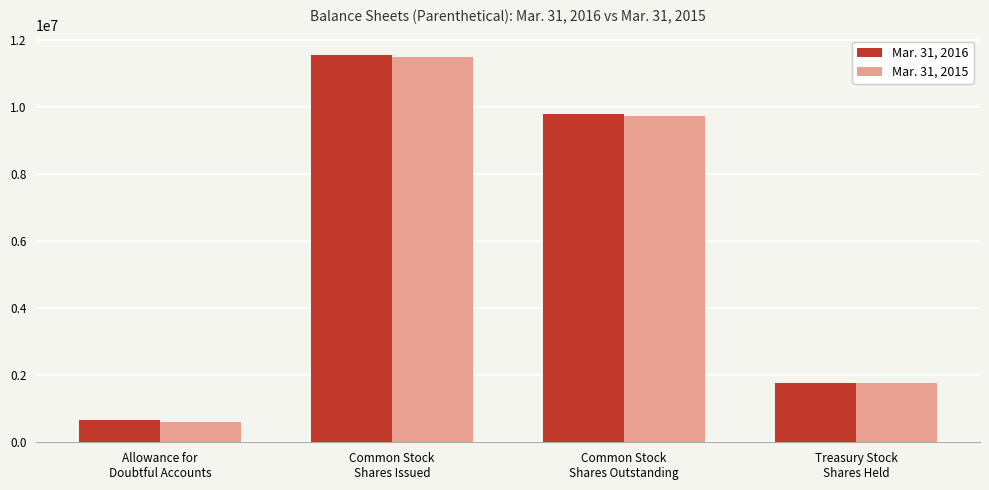

What is the total value across all series at Allowance for
Doubtful Accounts?

1264331